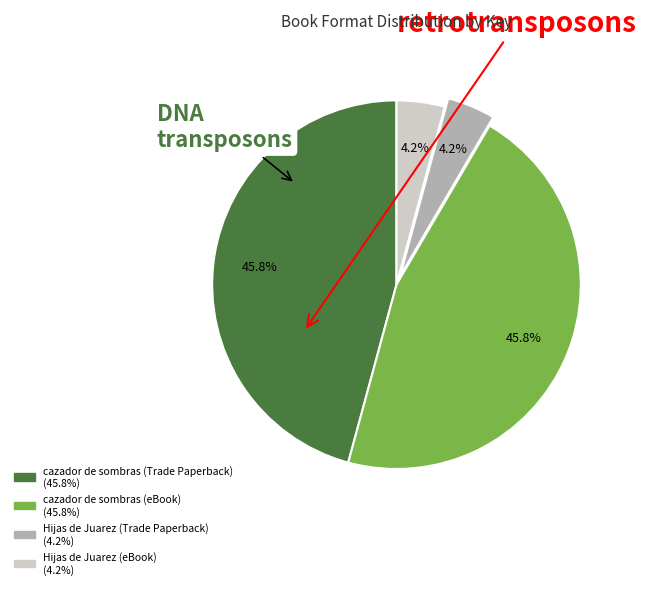

Which has a higher value, Hijas de Juarez (Trade Paperback) or cazador de sombras (Trade Paperback)?

cazador de sombras (Trade Paperback)